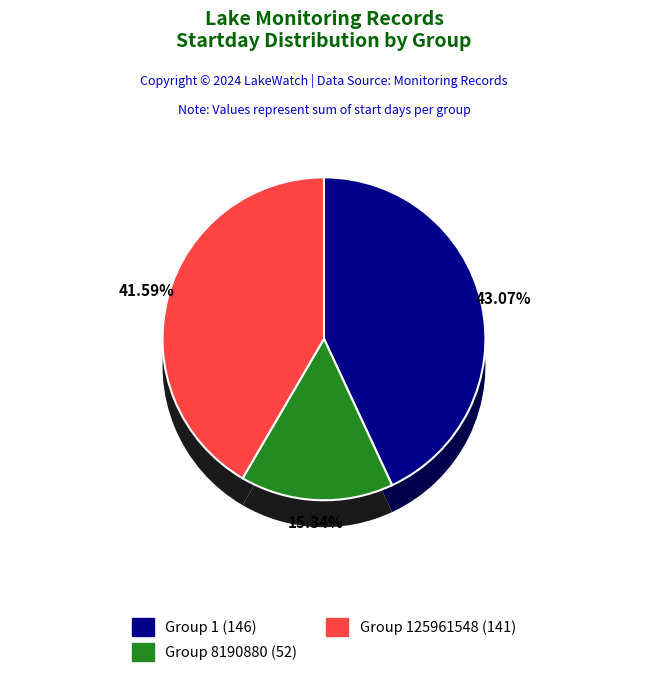

To the nearest percent, what is the combined percentage of 8 and 19?

15%